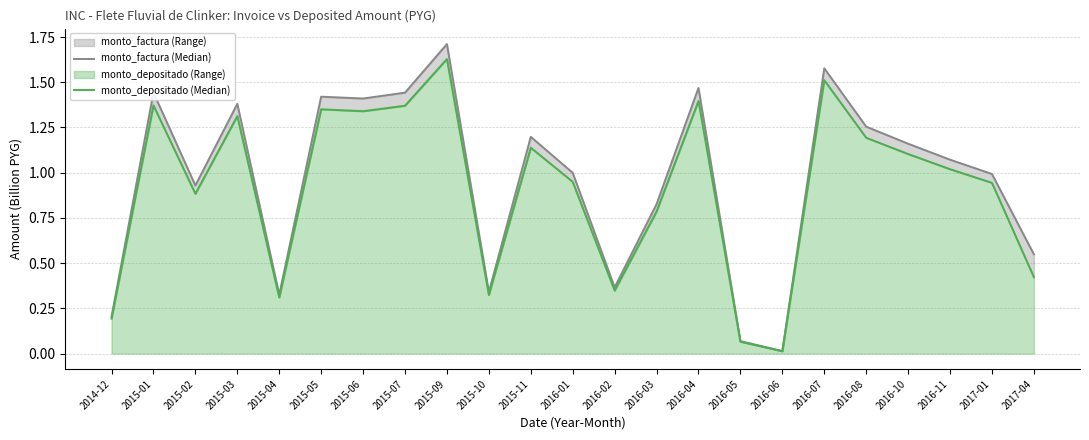

What is the sum of the monto_depositado_proveedor (Median) values at 2016-07 and 2016-05?

1.6